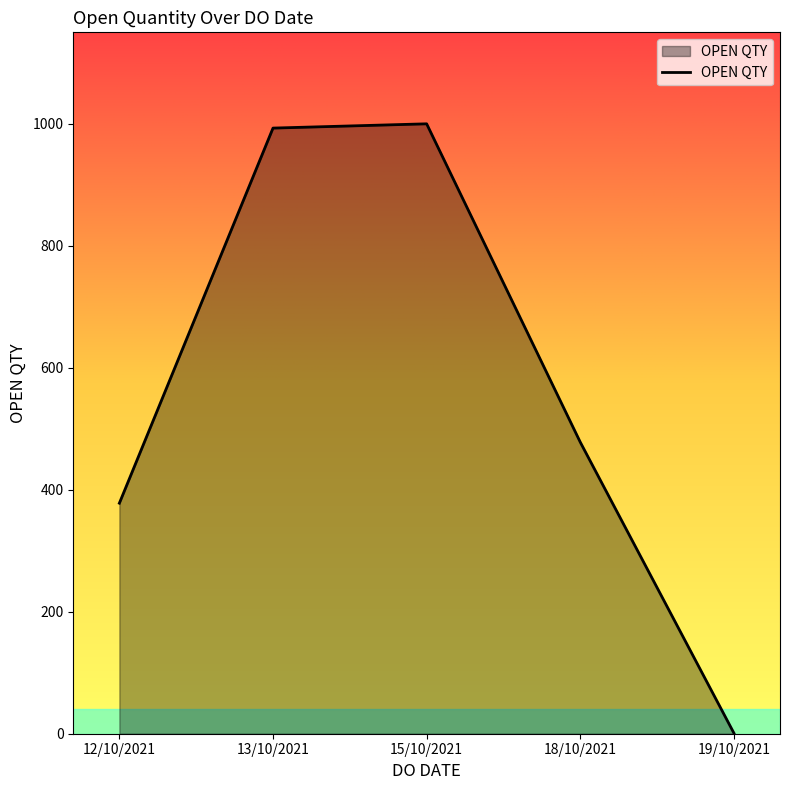

At which category does the chart reach its minimum across all series?

19/10/2021